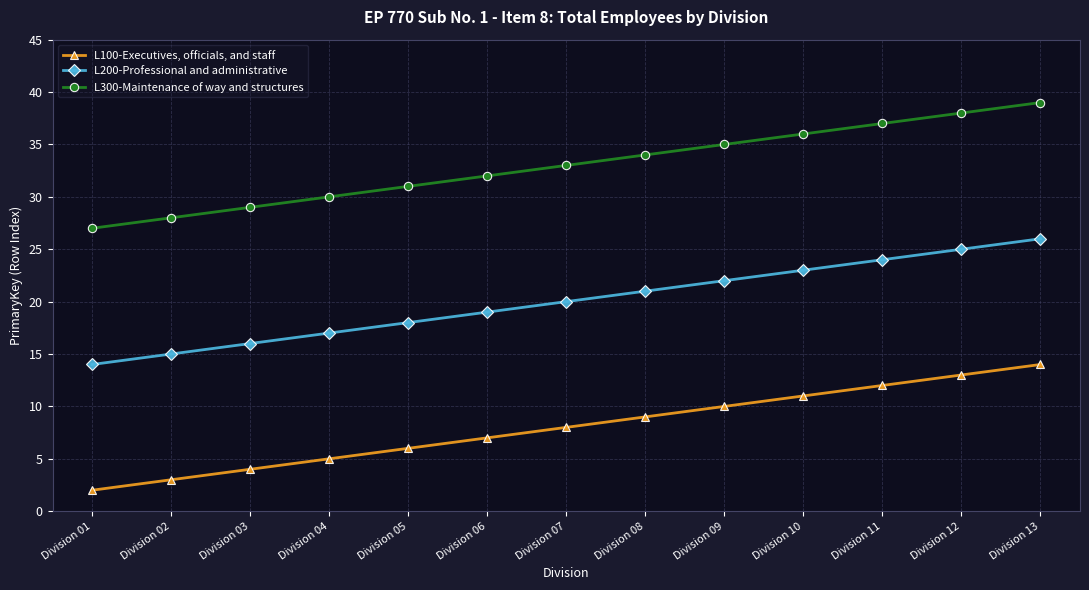

Where is L100-Executives, officials, and staff nearest to the value 8?

Division 07